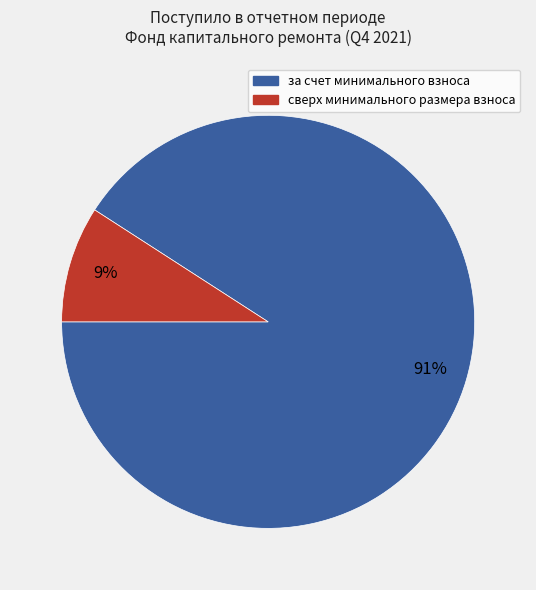

Do за счет минимального взноса and сверх минимального размера взноса together represent more than half of the pie?

Yes